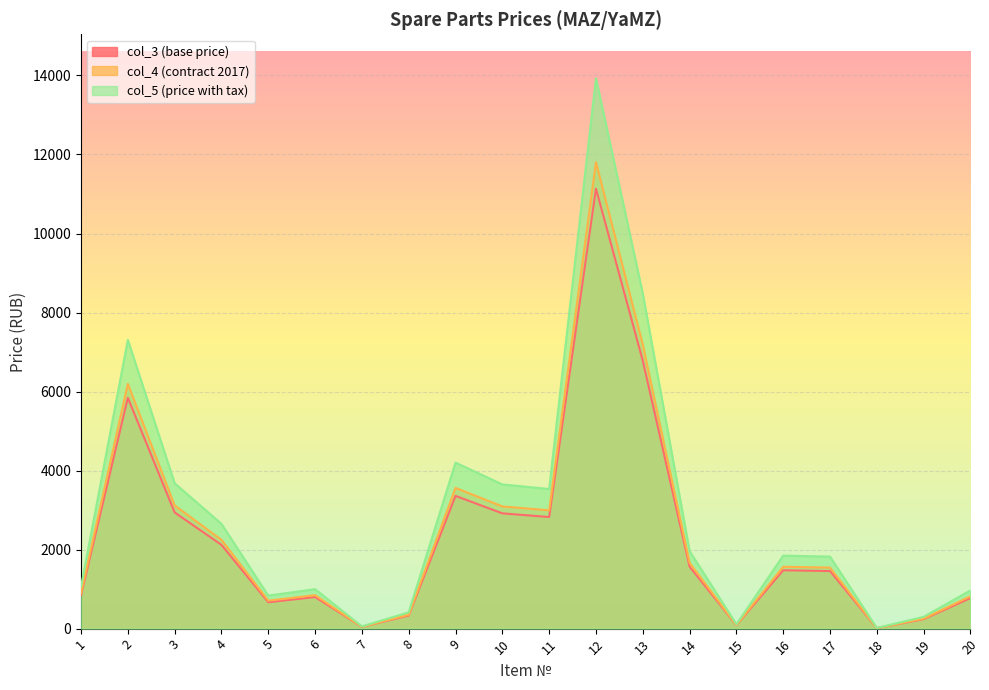

In col_4 (contract 2017), how many points are higher than both neighbors (excluding endpoints)?

5